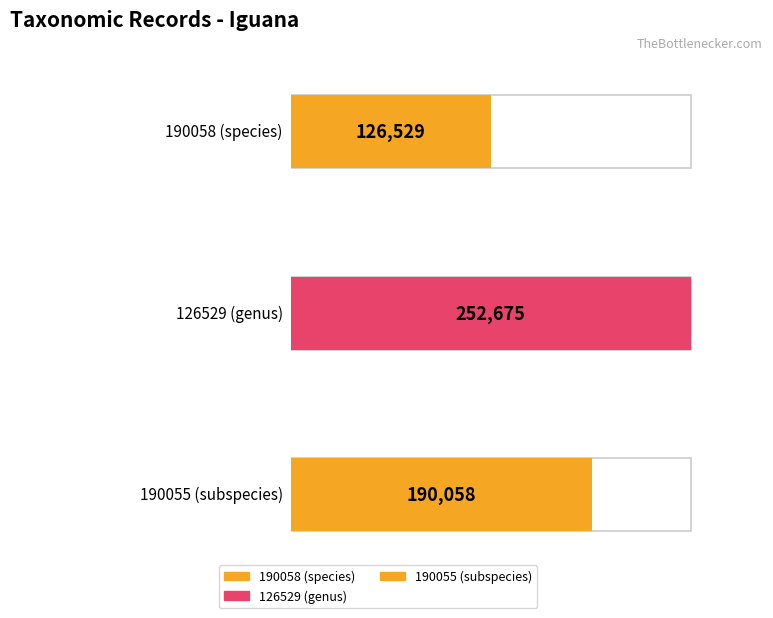

Reading right to left, list all the values displayed in this chart.

190058	252675	126529